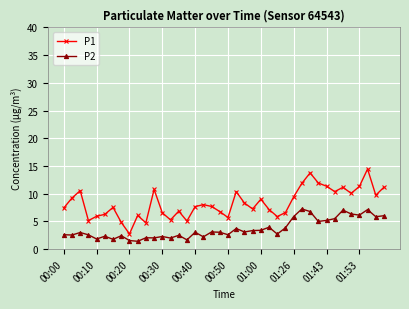

Rank the series by their average value, from lowest to highest.

P2, P1